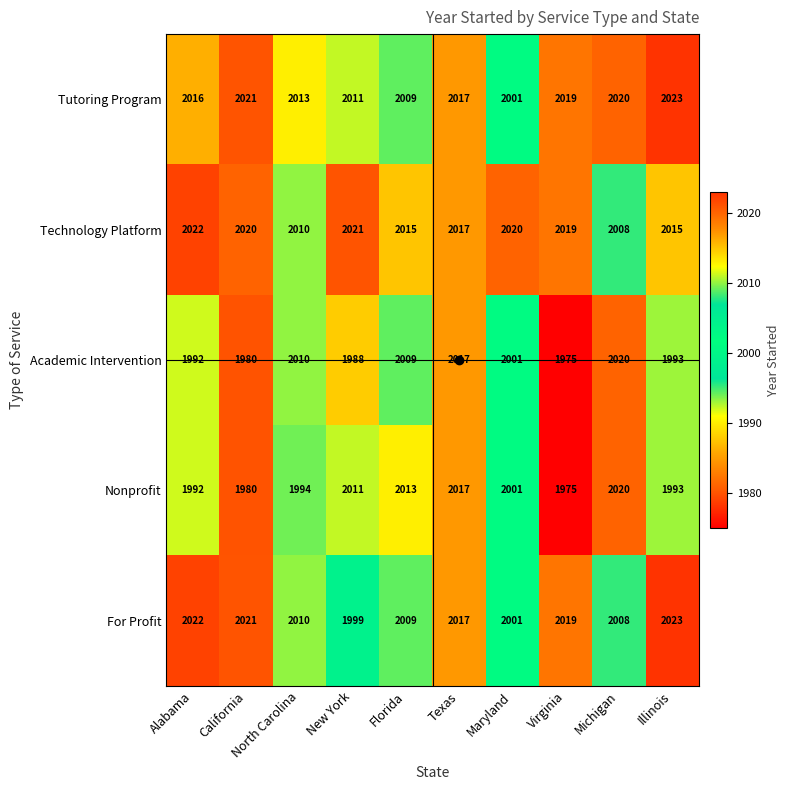

Where does the Academic Intervention series first go above 2001?

North Carolina